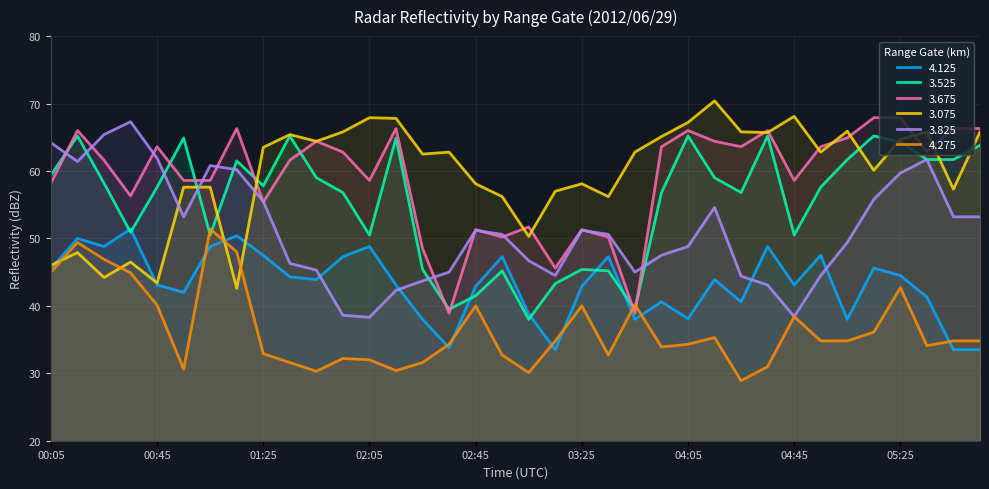

In 3.525, how many points are higher than both neighbors (excluding endpoints)?

10